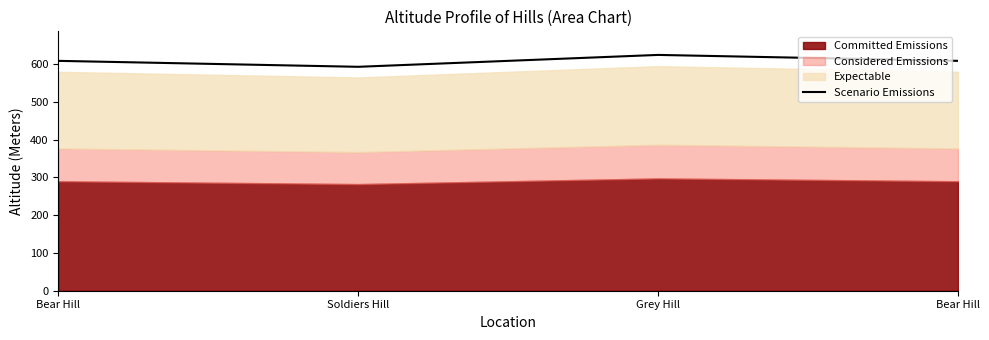

Approximately how many times larger is the value at Bear Hill compared to Bear Hill?

1.0